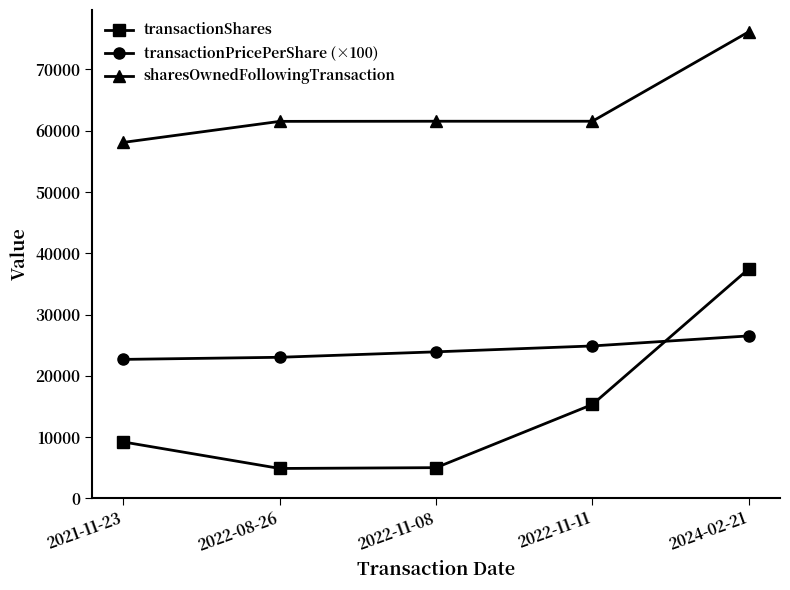

At which category is the sum across all series the highest?

2024-02-21